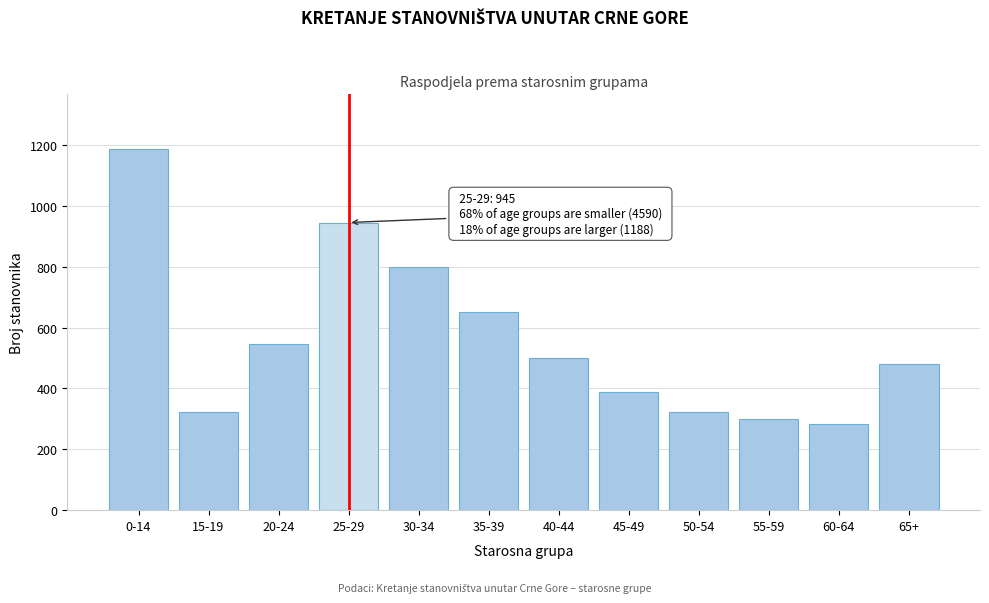

What is the maximum value shown in the chart?

1188